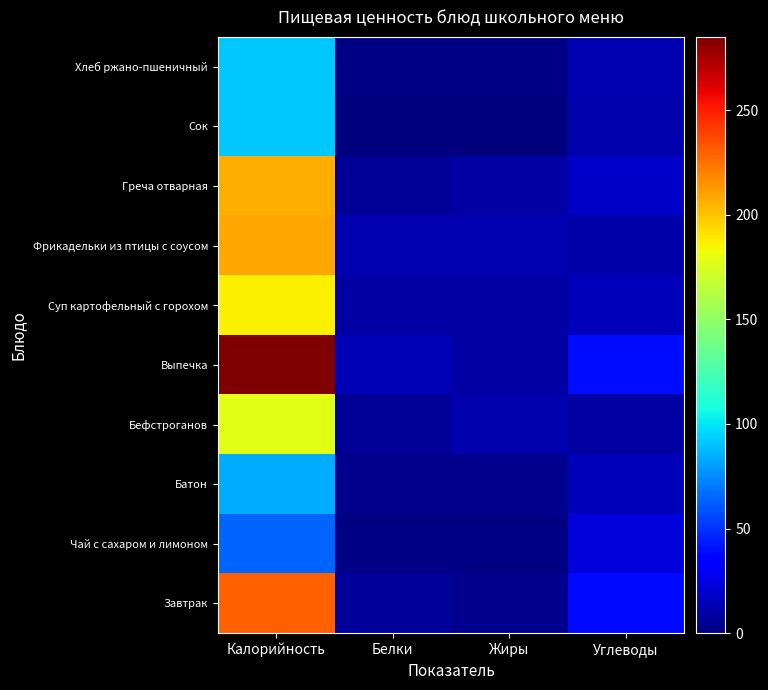

How many distinct data groups are displayed?

10